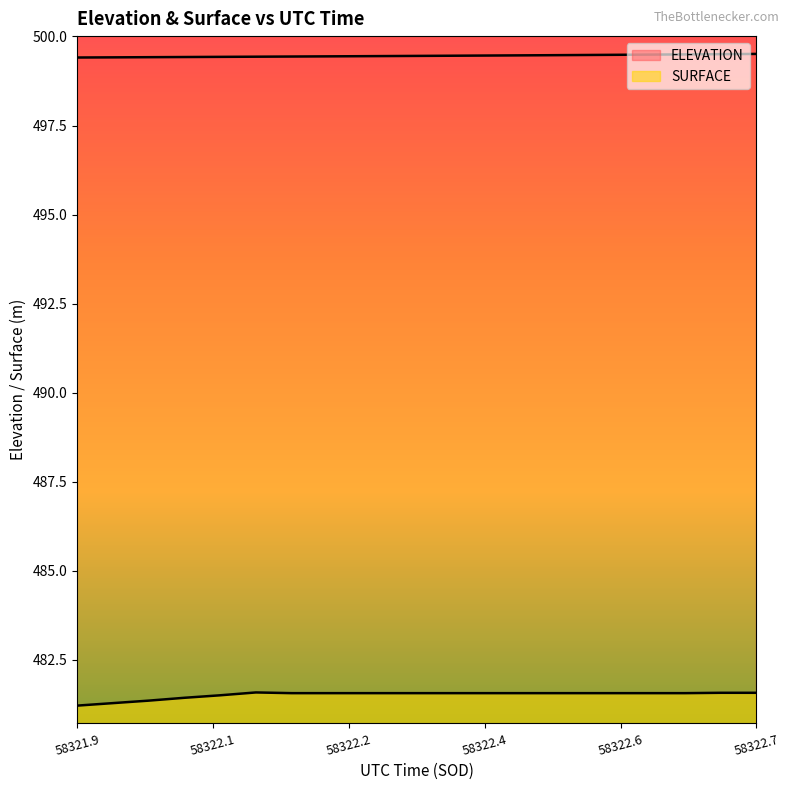

Does the chart display data point markers on the line(s)?

No